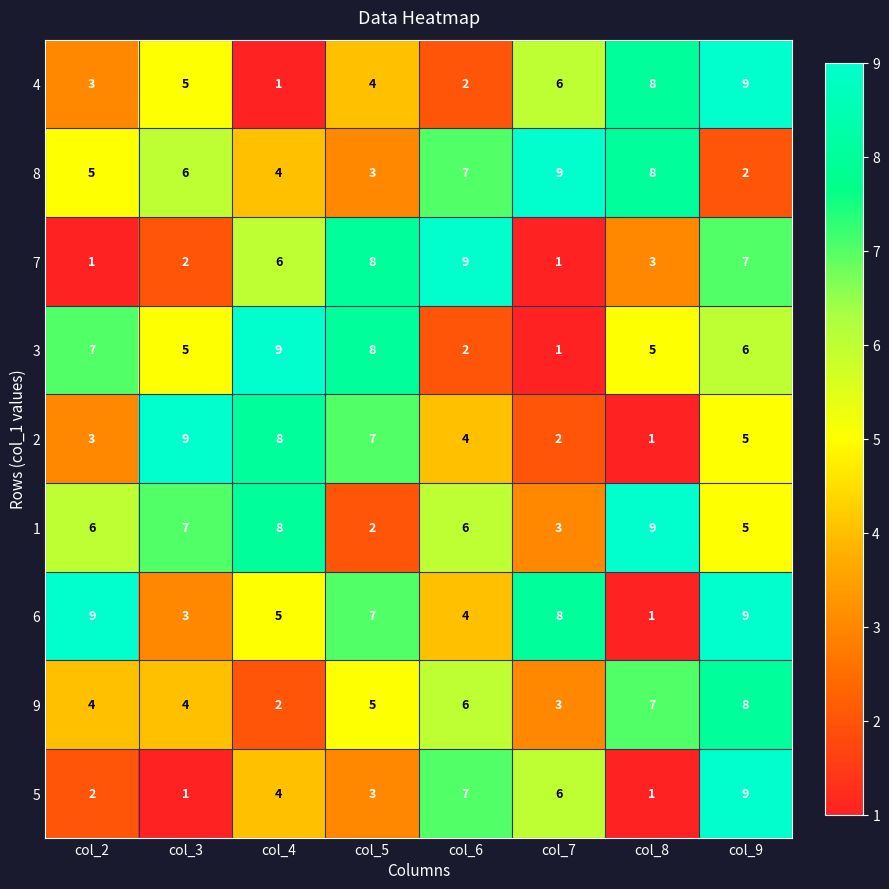

How many distinct data groups are displayed?

9